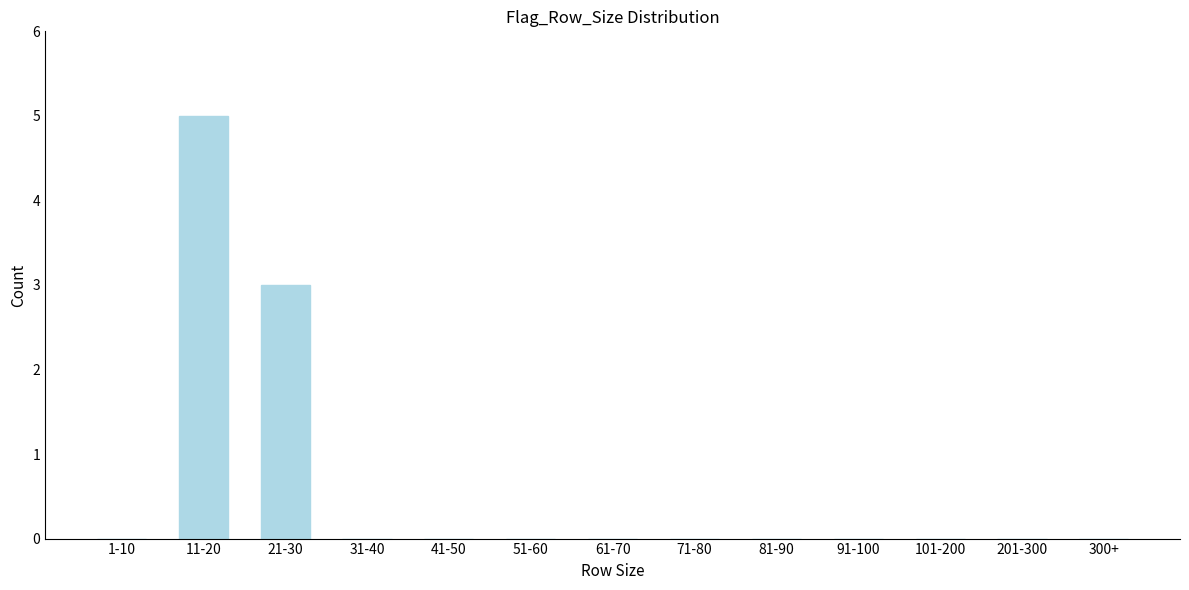

Reading left to right, what are all the values shown in this chart?

1-10=0	11-20=5	21-30=3	31-40=0	41-50=0	51-60=0	61-70=0	71-80=0	81-90=0	91-100=0	101-200=0	201-300=0	300+=0